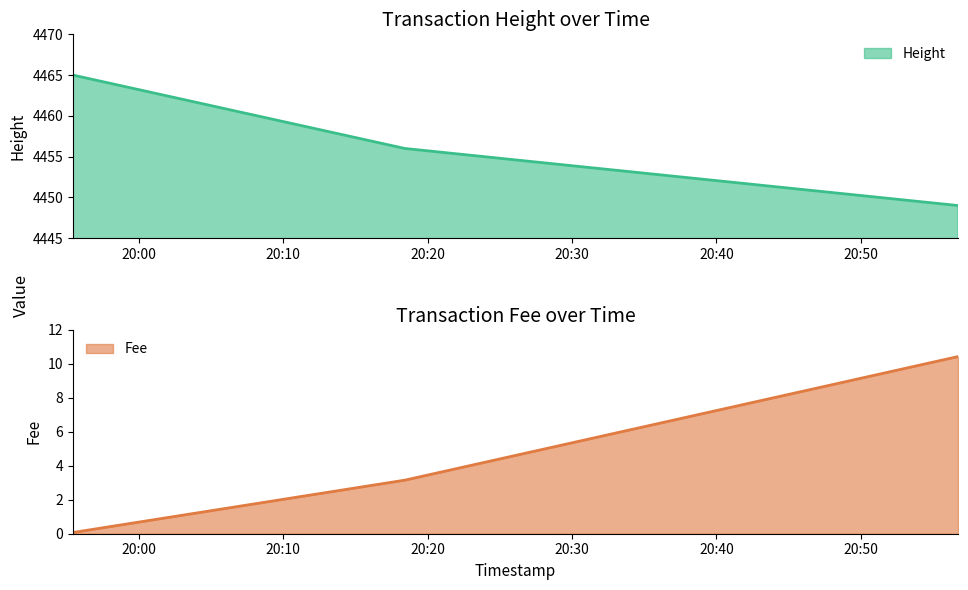

Does the chart display data point markers on the line(s)?

No